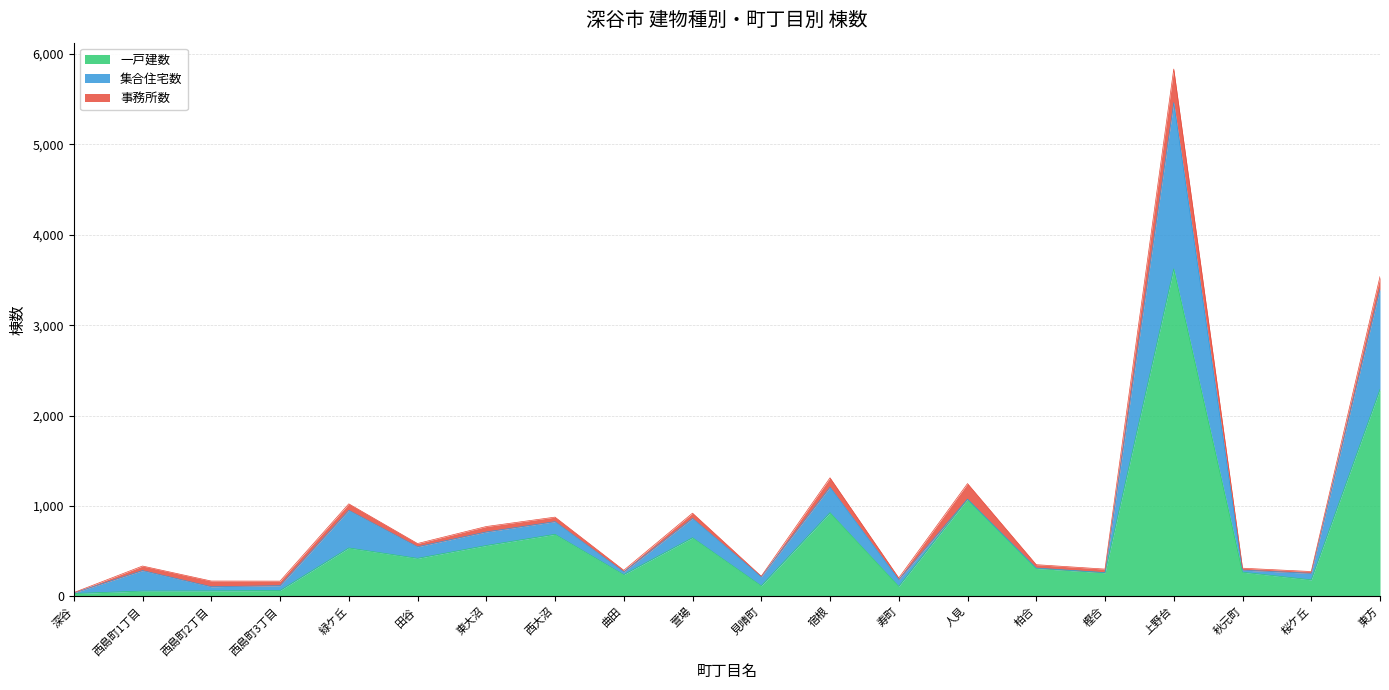

Reading left to right, what are all the values shown in this chart?

一戸建数: 32	59	61	65	536	421	563	687	241	649	117	926	111	1075	309	262	3623	268	183	2290
集合住宅数: 6	227	46	54	417	128	150	140	30	214	100	283	74	1	5	1	1839	23	72	1112
事務所数: 4	50	63	50	71	36	60	50	18	58	6	103	19	172	37	39	372	21	20	136